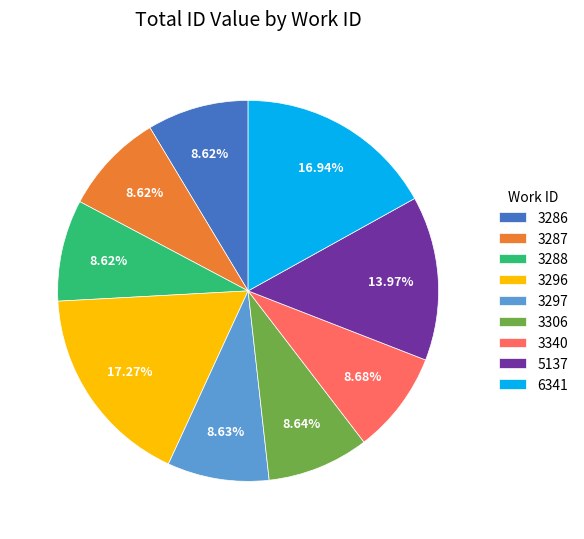

The 3286 slice represents 1% of the pie. True or false?

False